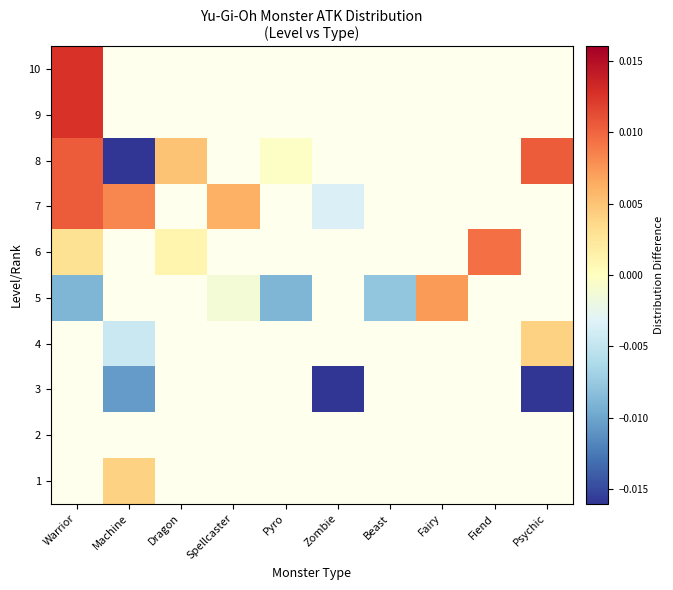

Is the value of 3 at Pyro greater than the value of 2 at Beast?

No